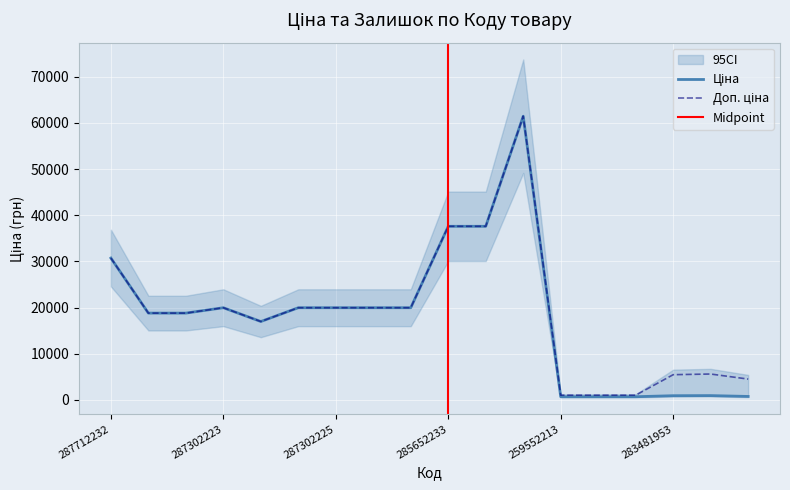

In Ціна, how many points are higher than both neighbors (excluding endpoints)?

3